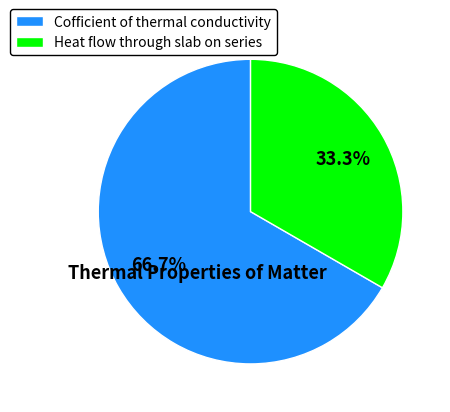

Which category accounts for the majority?

Cofficient of thermal conductivity